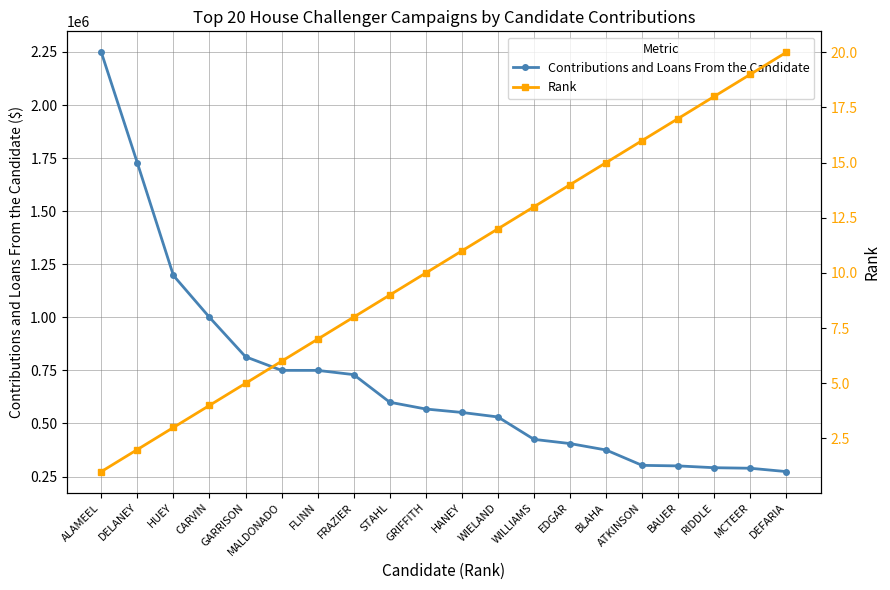

Which series has the largest range (max minus min)?

Contributions and Loans From the Candidate